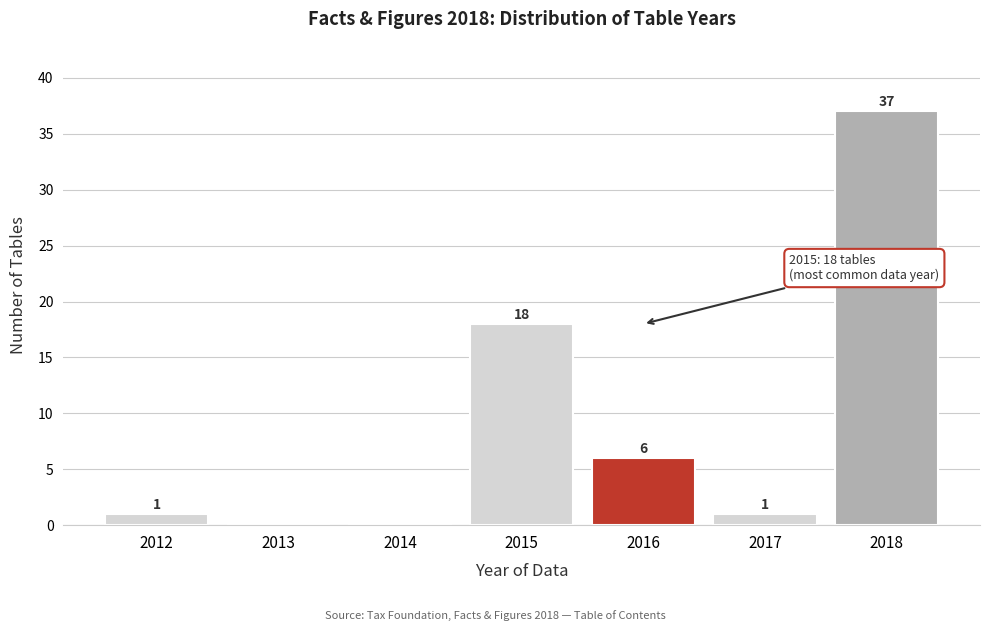

Reading right to left, list all the values displayed in this chart.

2018=37	2017=1	2016=6	2015=18	2014=0	2013=0	2012=1